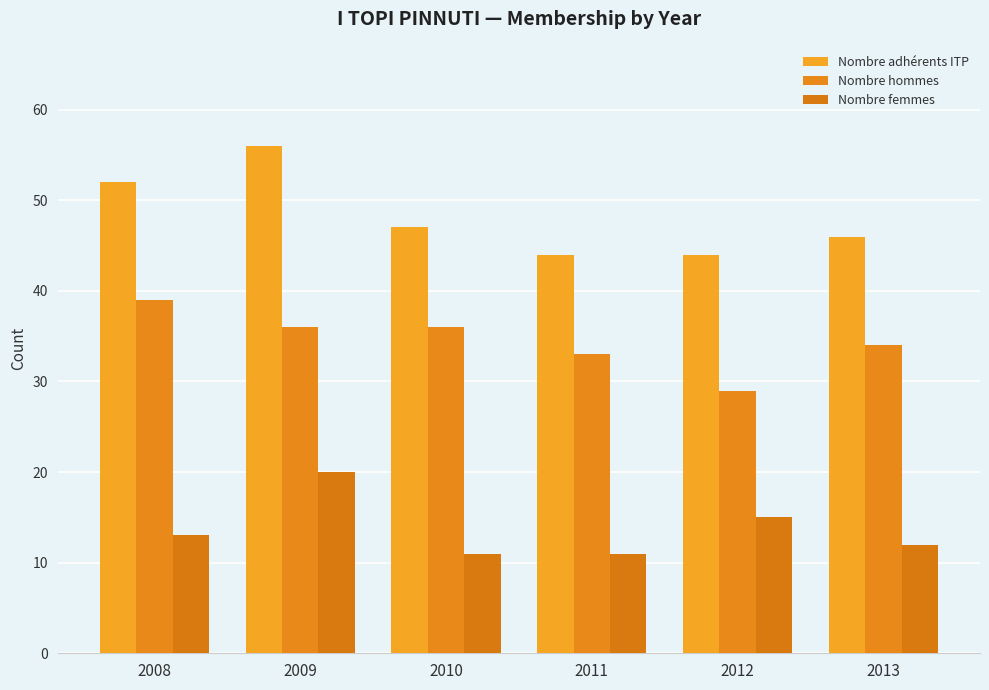

Reading left to right, transcribe all the data shown in this chart.

Nombre adhérents ITP: 2008=52	2009=56	2010=47	2011=44	2012=44	2013=46
Nombre hommes: 2008=39	2009=36	2010=36	2011=33	2012=29	2013=34
Nombre femmes: 2008=13	2009=20	2010=11	2011=11	2012=15	2013=12